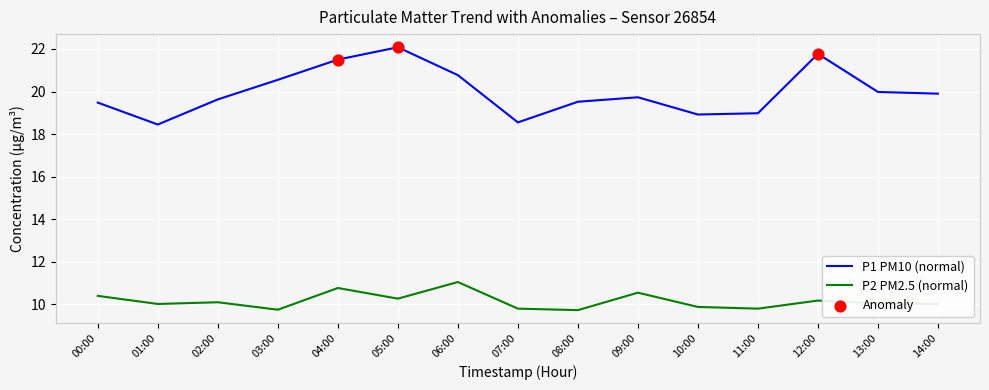

Which series has the largest total across all categories?

P1 PM10 (normal)